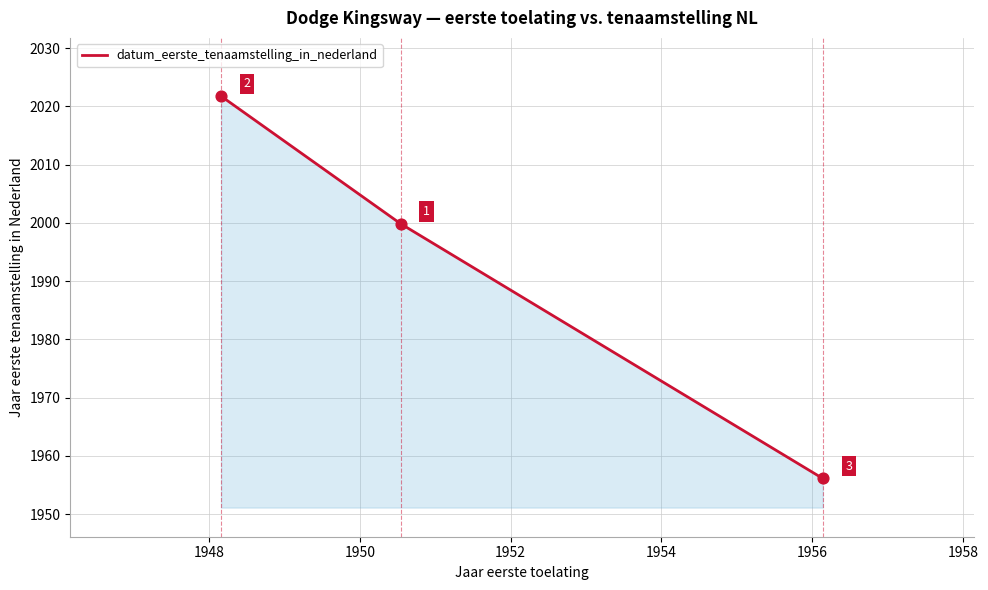

What is the minimum value shown in the chart?

1956.1